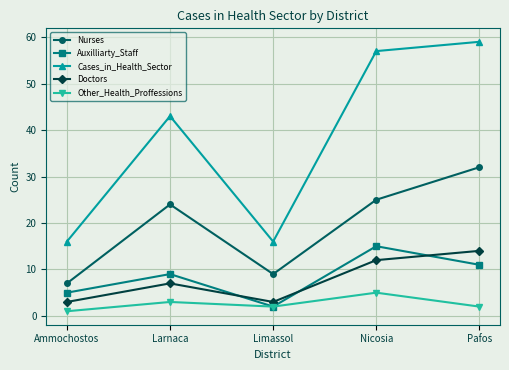

True or false: Doctors and Cases_in_Health_Sector cross at least once.

False